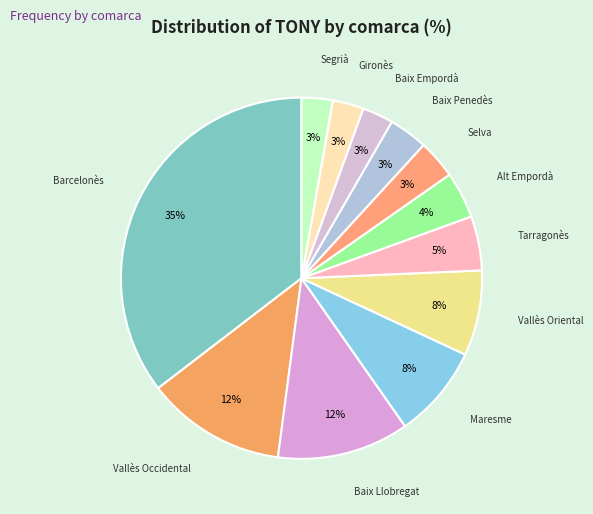

To the nearest percent, what is the average slice percentage?

8%